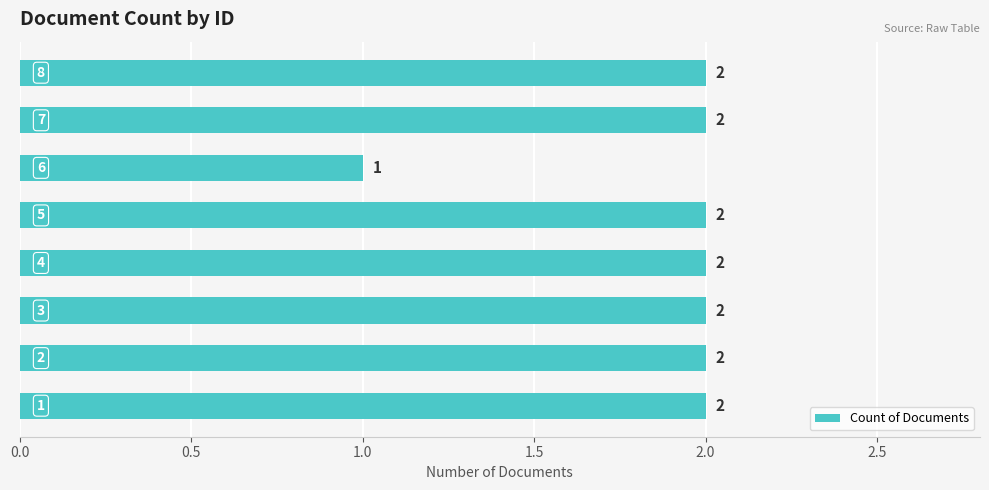

Reading top to bottom, transcribe all the data shown in this chart.

2	2	1	2	2	2	2	2